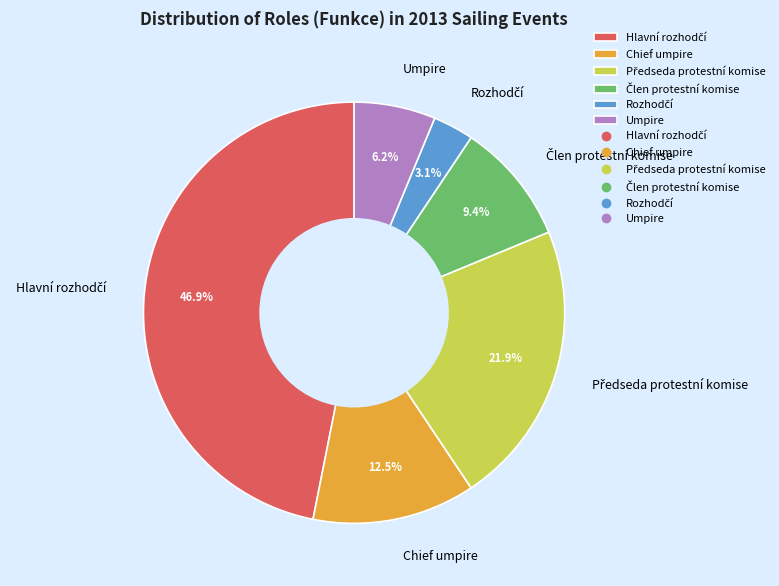

Is there any slice that represents more than half of the pie?

No